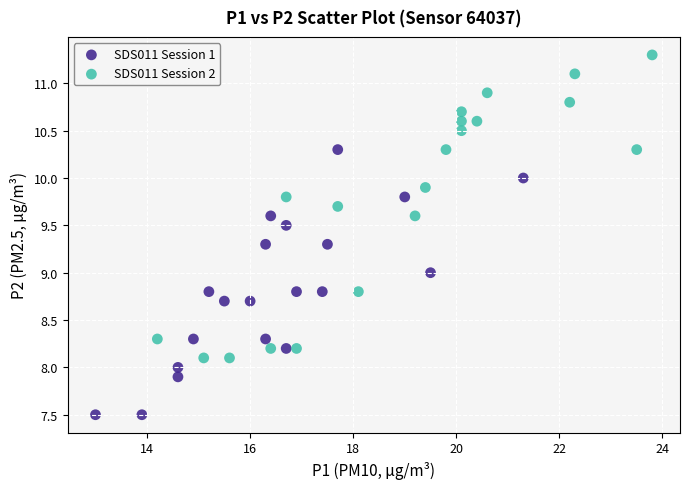

Which series reaches the minimum Y coordinate?

SDS011 Session 1